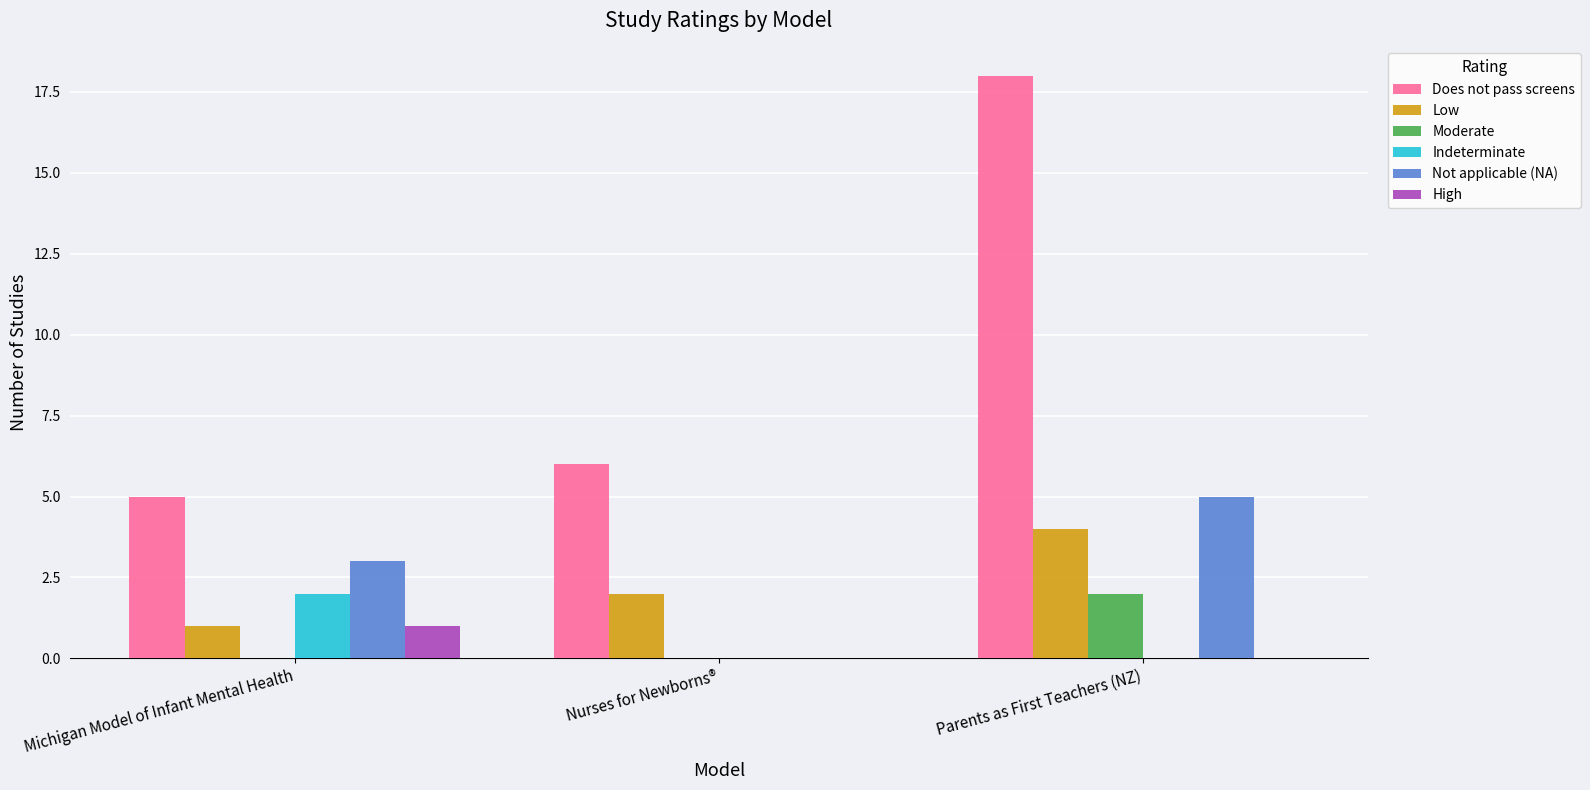

Count the number of data series in this chart.

6